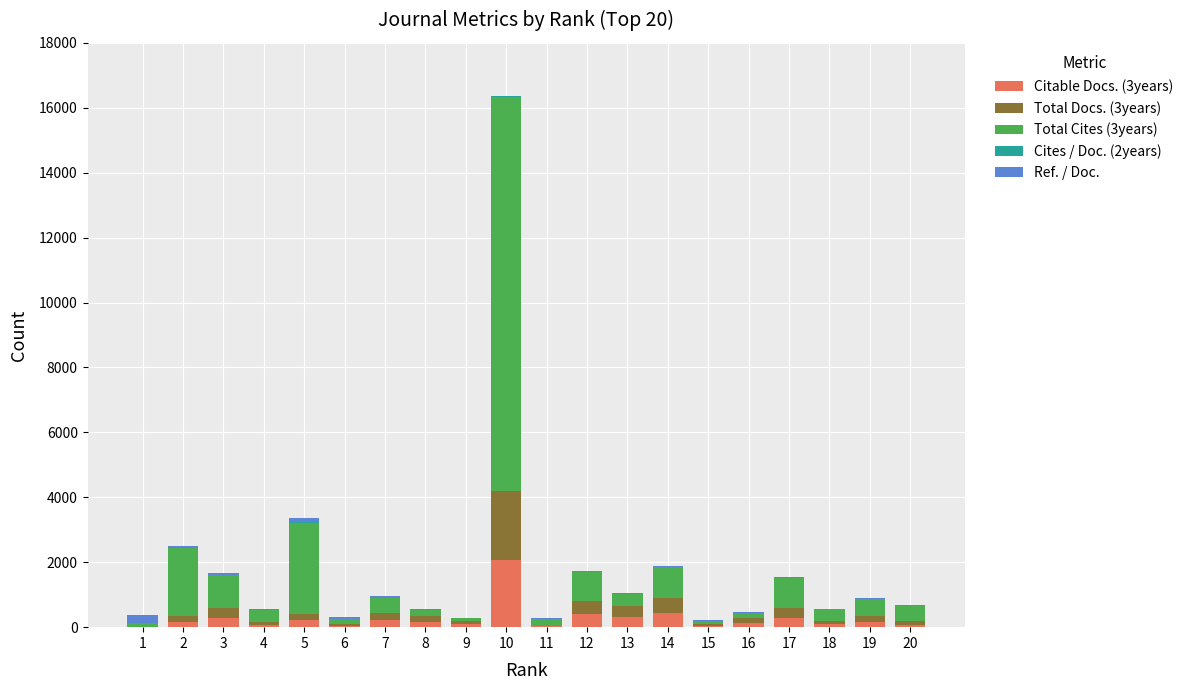

Are the bars grouped side by side (vs. stacked)?

No